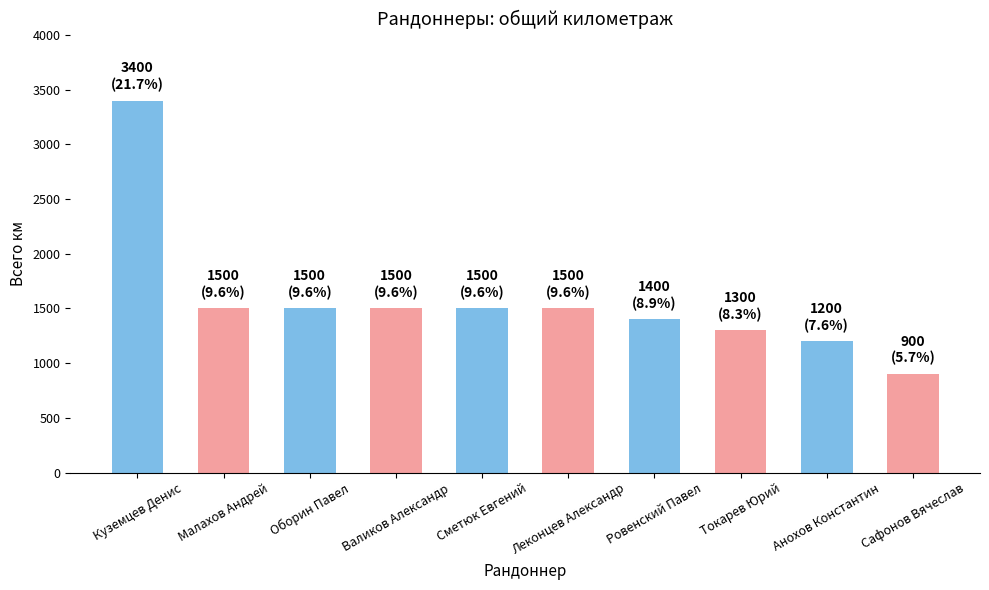

Between Анохов Константин and Оборин Павел, which is larger?

Оборин Павел